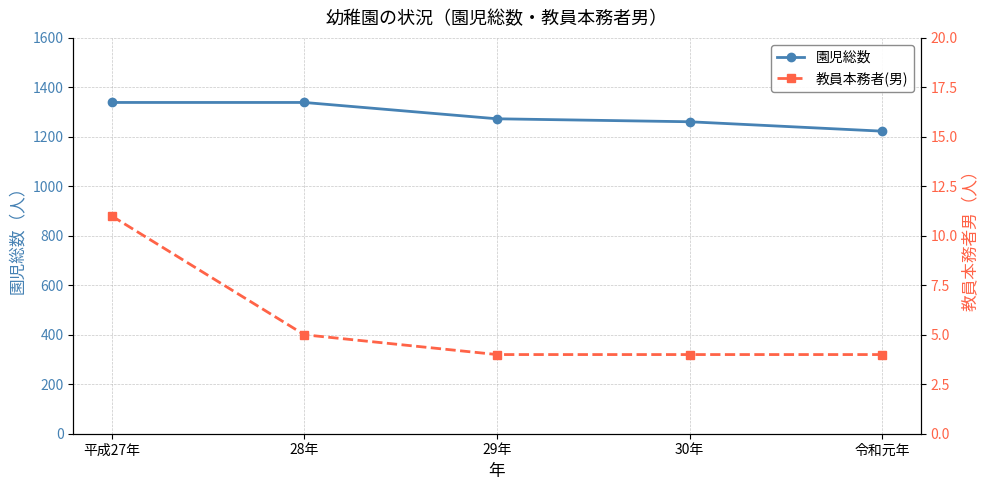

List the series in order of their overall mean, highest first.

園児総数, 教員本務者(男)